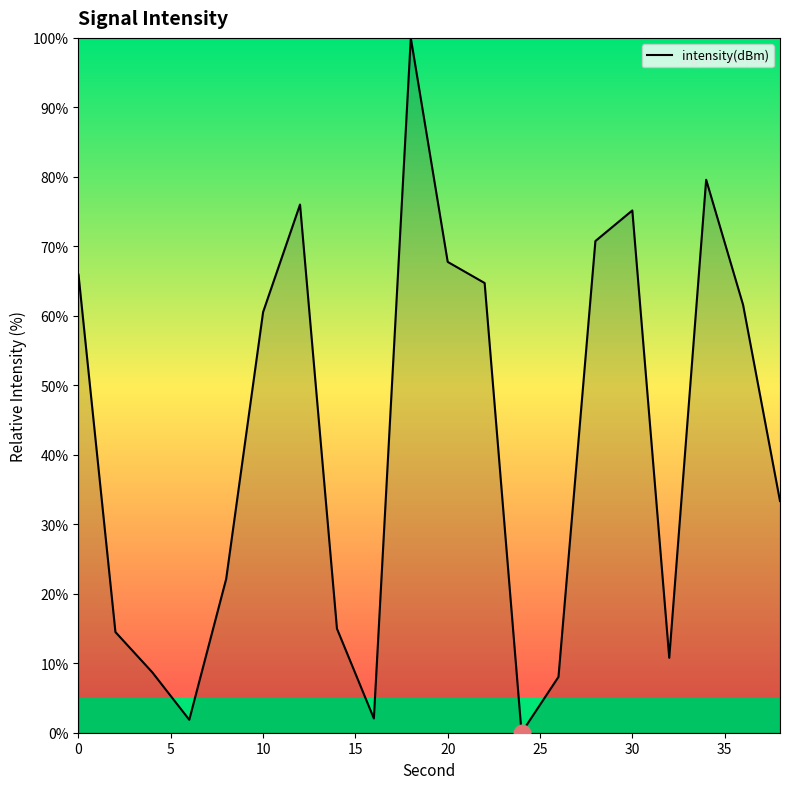

How many values are below 60?

10